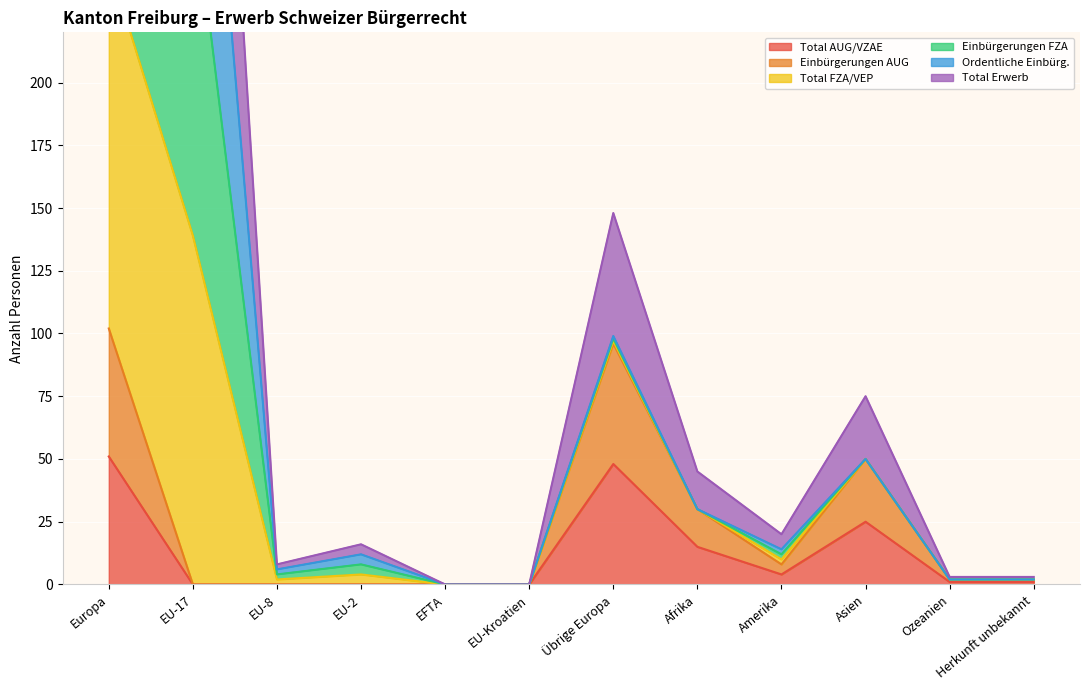

What is the sum of the Einbürgerungen AUG values at Herkunft unbekannt and EFTA?

2